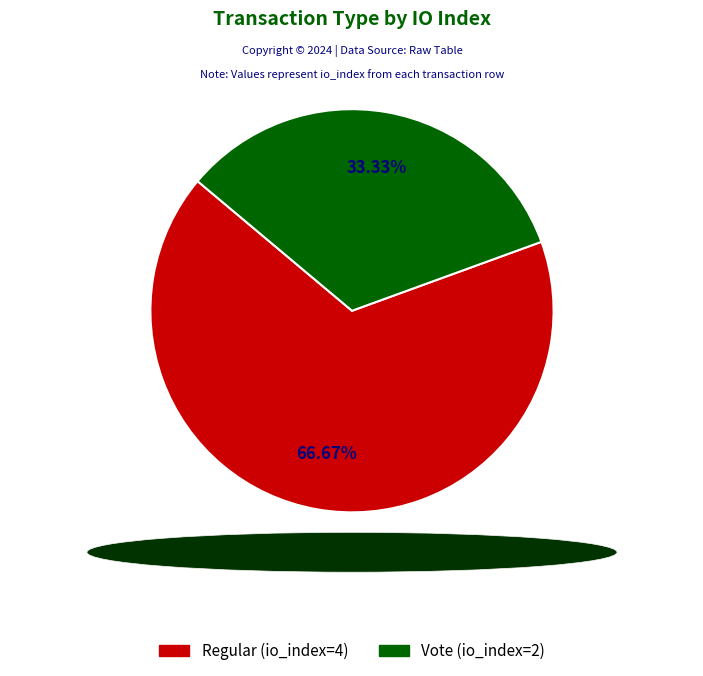

True or false: Vote (io_index=2) accounts for 33% of the total.

True